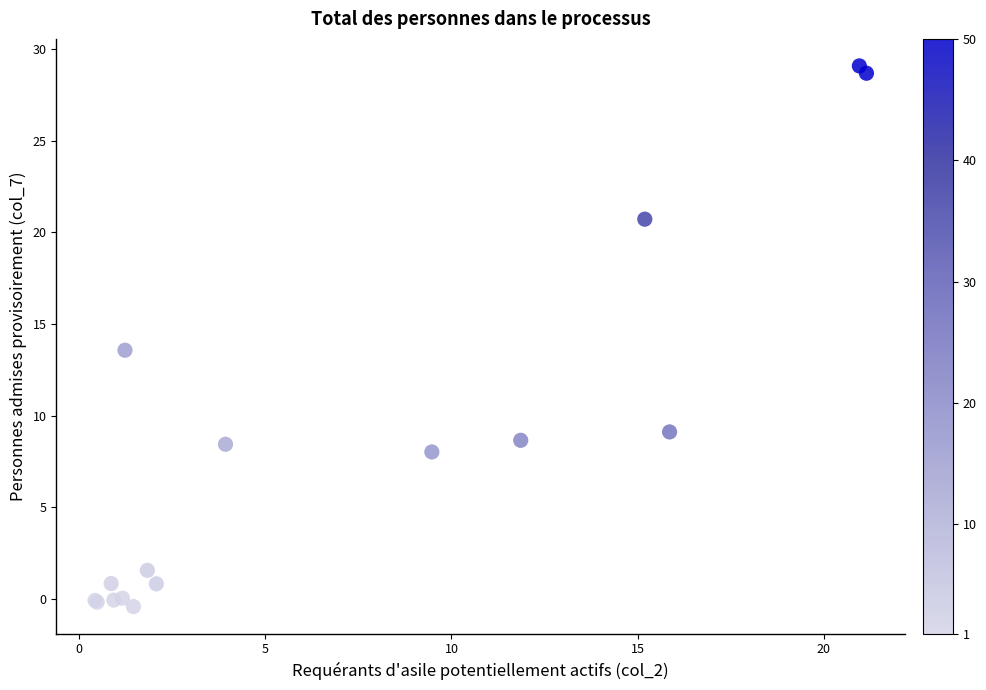

What Y value in the scatter plot is closest to 14?

13.6